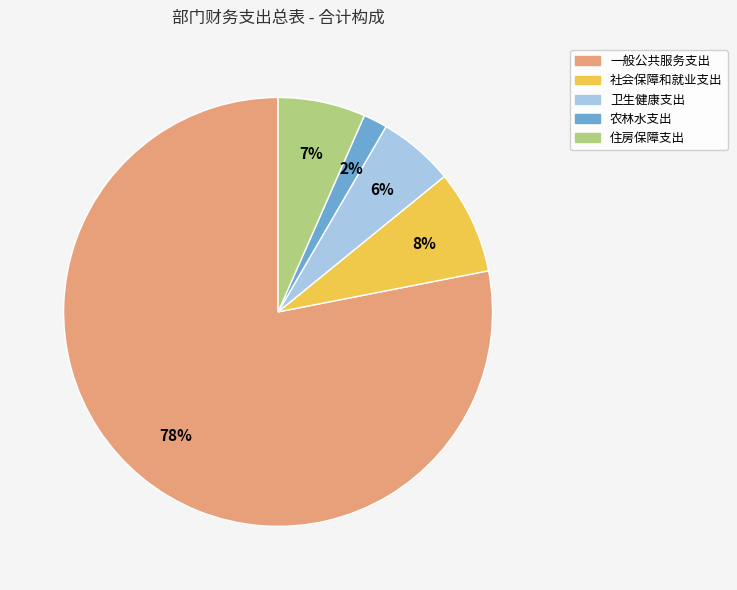

Do 卫生健康支出 and 住房保障支出 together represent more than half of the pie?

No